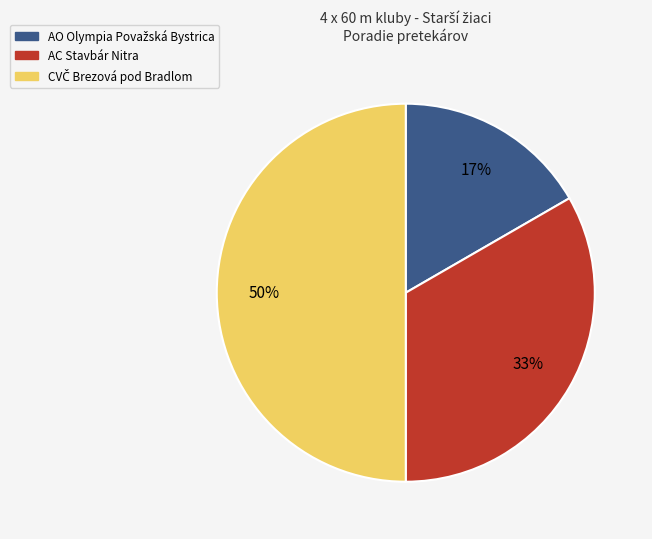

To the nearest percent, what is the difference between the largest and smallest slice percentages?

33%